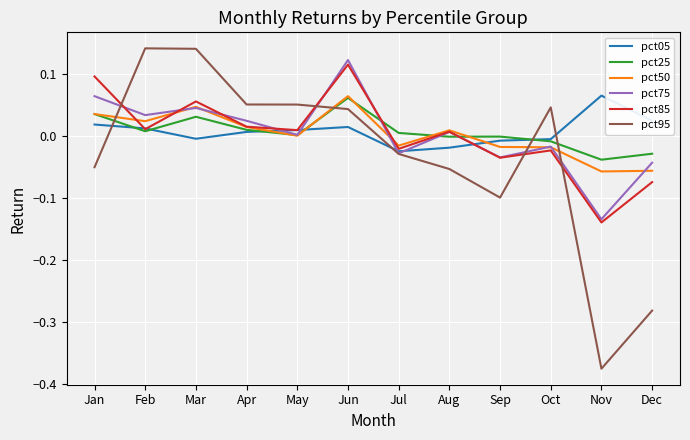

The value of pct05 at Feb is 0.0. True or false?

True